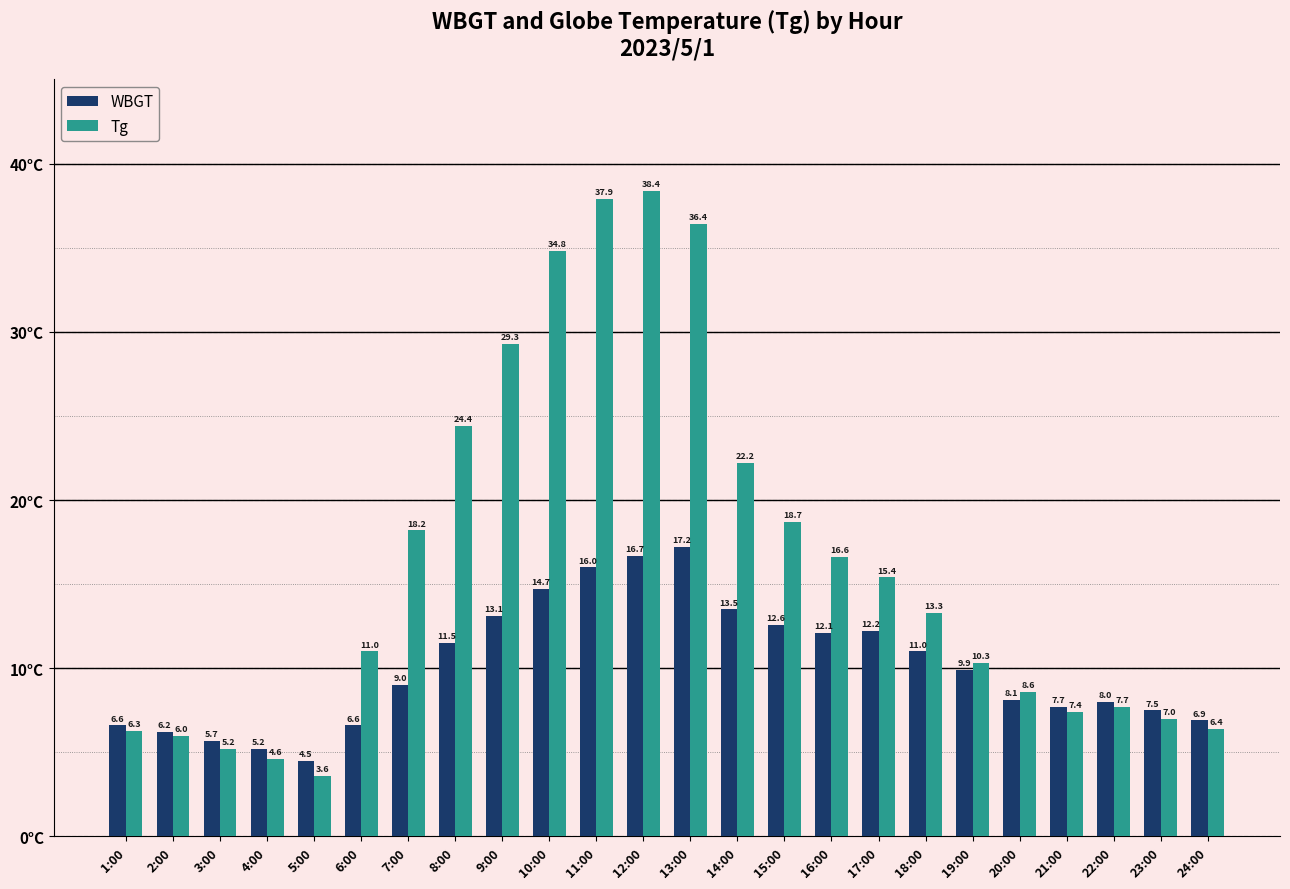

What is the label of the 2nd bar from the right?

23:00